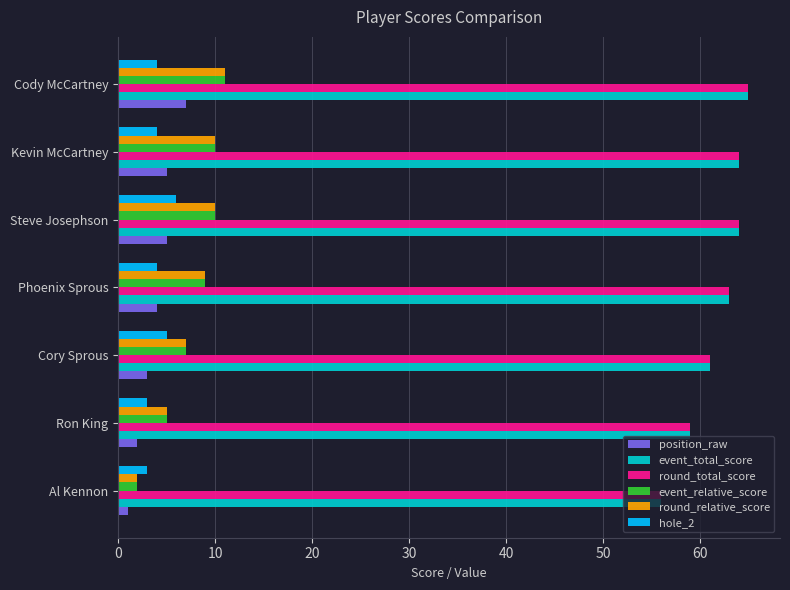

What is the difference between the round_total_score values at Cory Sprous and Kevin McCartney?

3